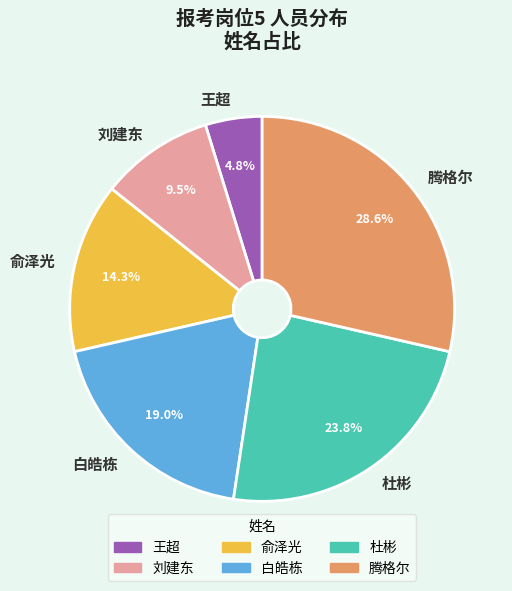

Is the sum of 俞泽光 and 腾格尔 greater than half?

No